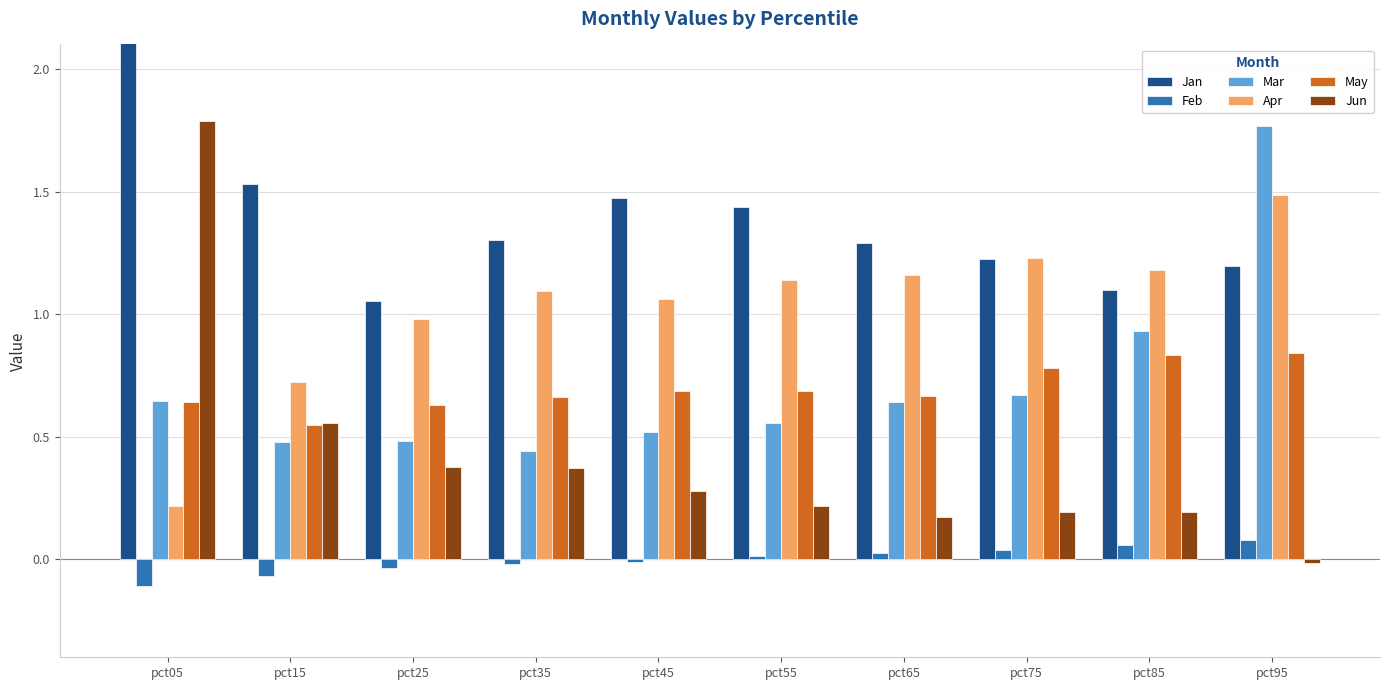

What is the value of the Mar bar at the 8th from the left?

0.7